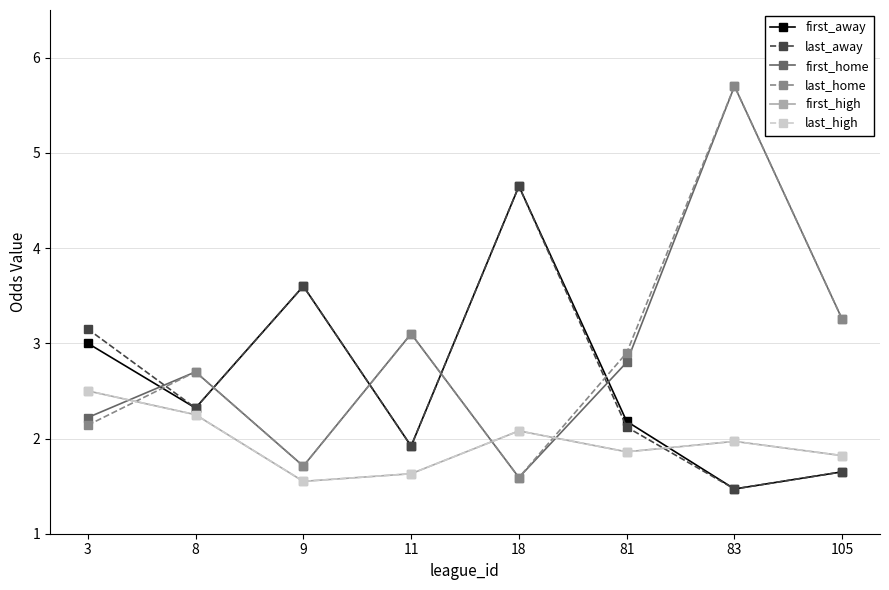

Does the chart have visible grid lines?

Yes